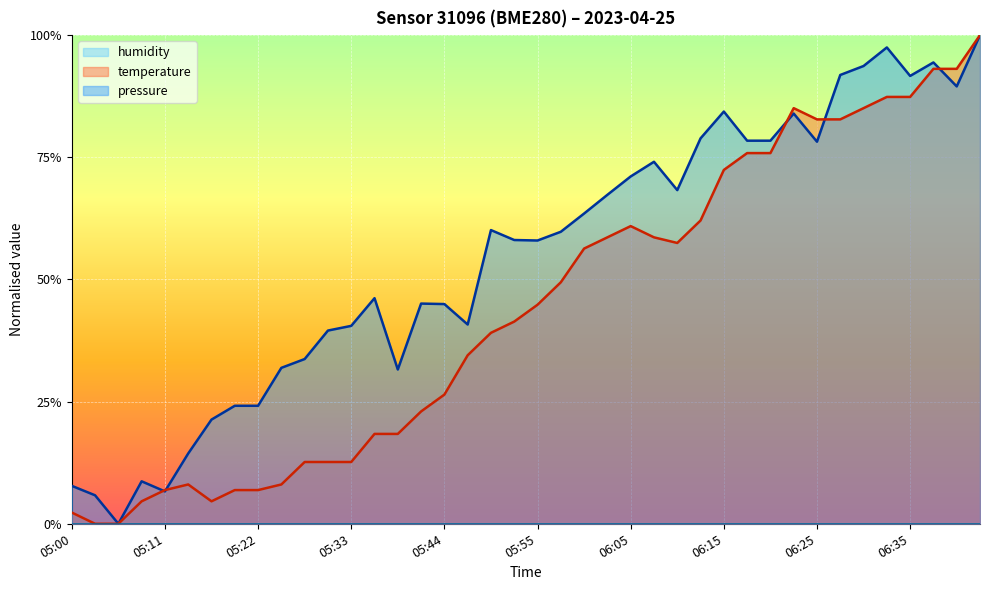

The value of pressure at 05:57 is 0.6. True or false?

True